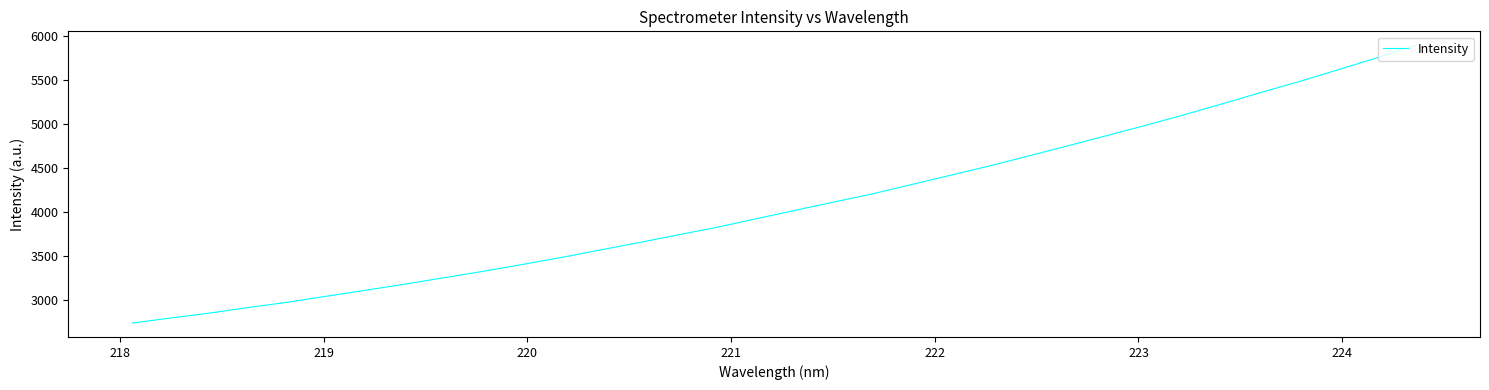

How many categories are shown in the chart?

34